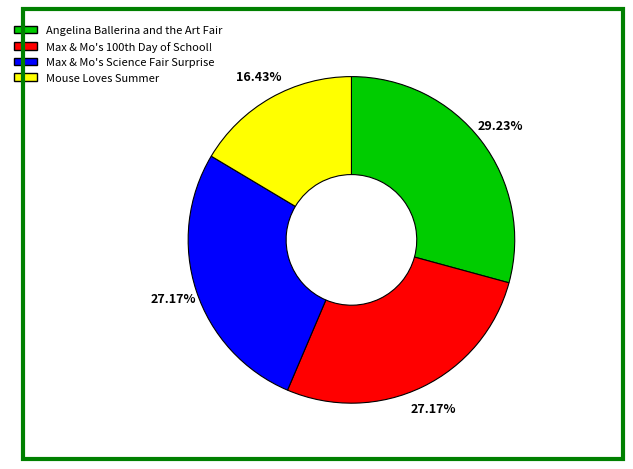

How many segments does this pie chart have?

4